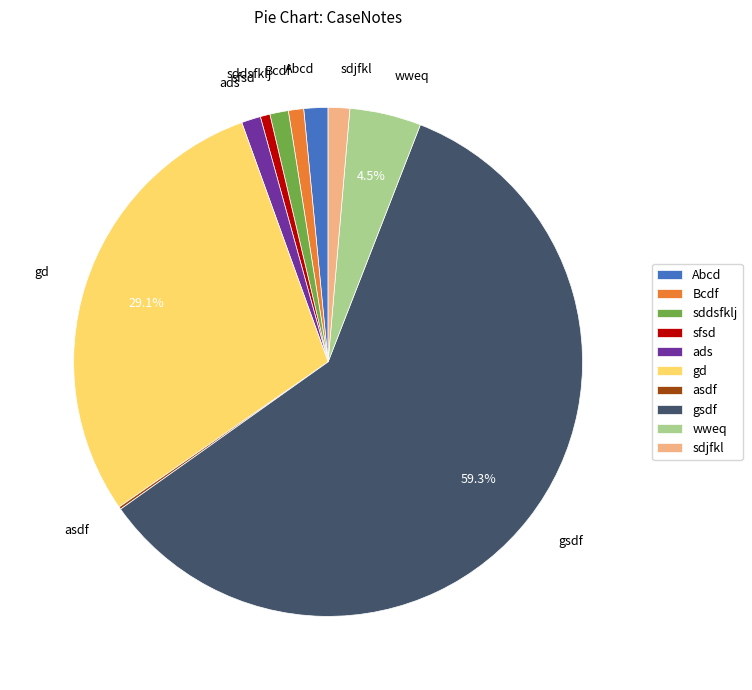

Which has a higher value, gd or wweq?

gd